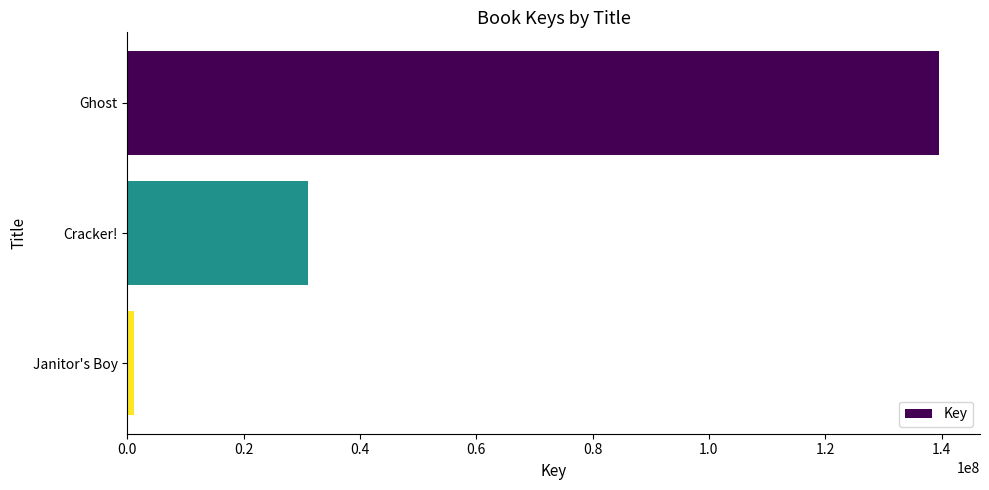

Approximately how many times larger is the value at Ghost compared to Cracker!?

4.5